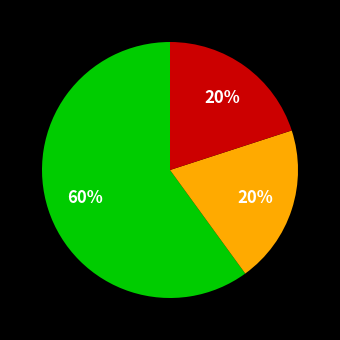

To the nearest percent, what is the average slice percentage?

33%